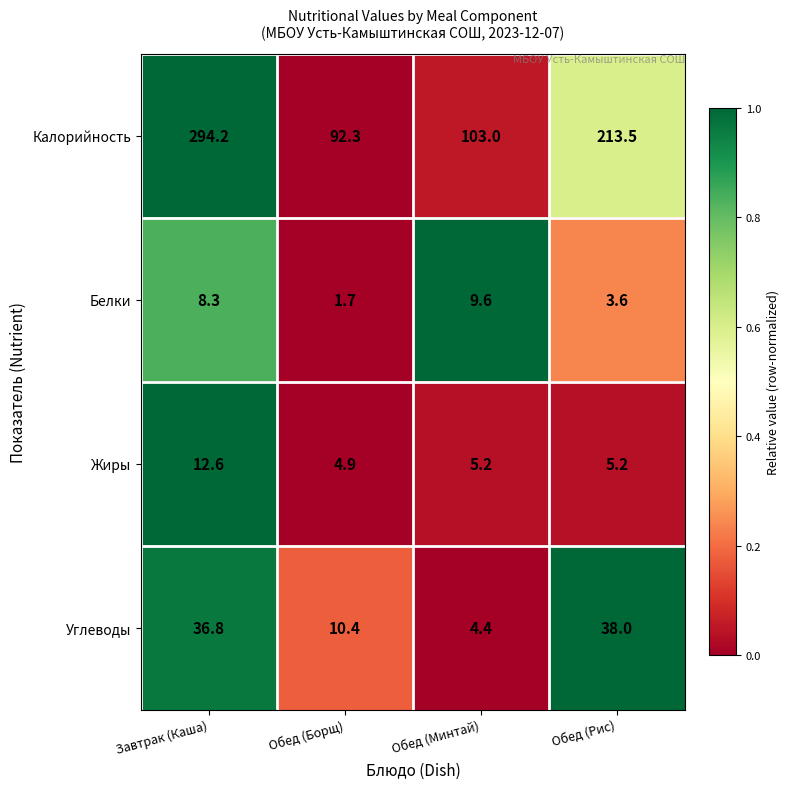

Between Обед (Борщ) and Обед (Минтай), which series saw the biggest shift?

Калорийность